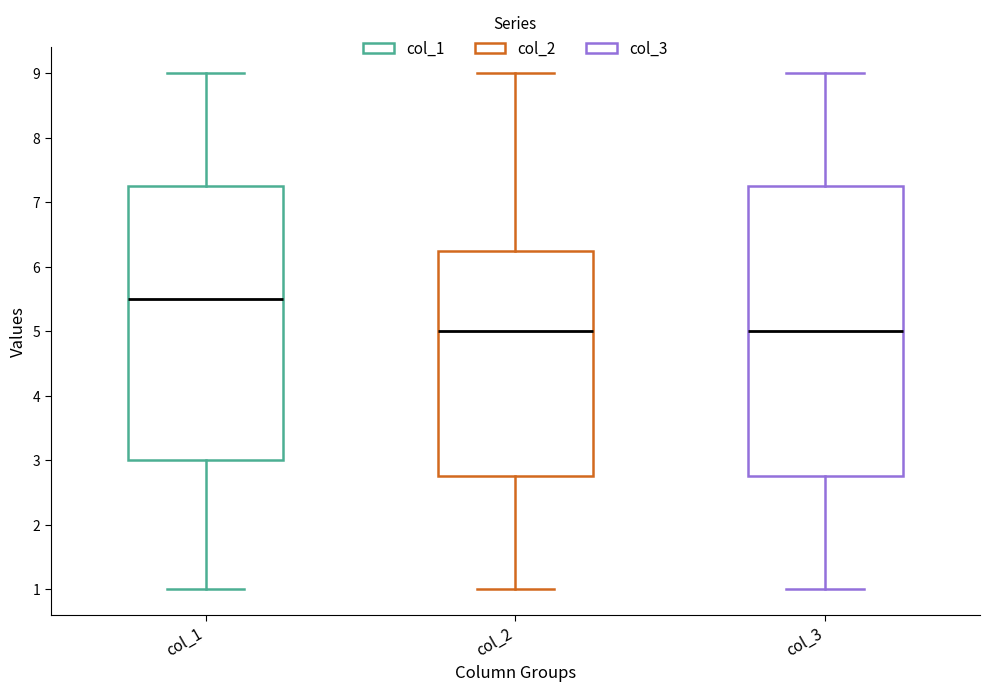

Where does the median line of the box for col_2 sit on the y-axis? The values are not printed on the chart, so give them approximately, as read against the axis.

5.0